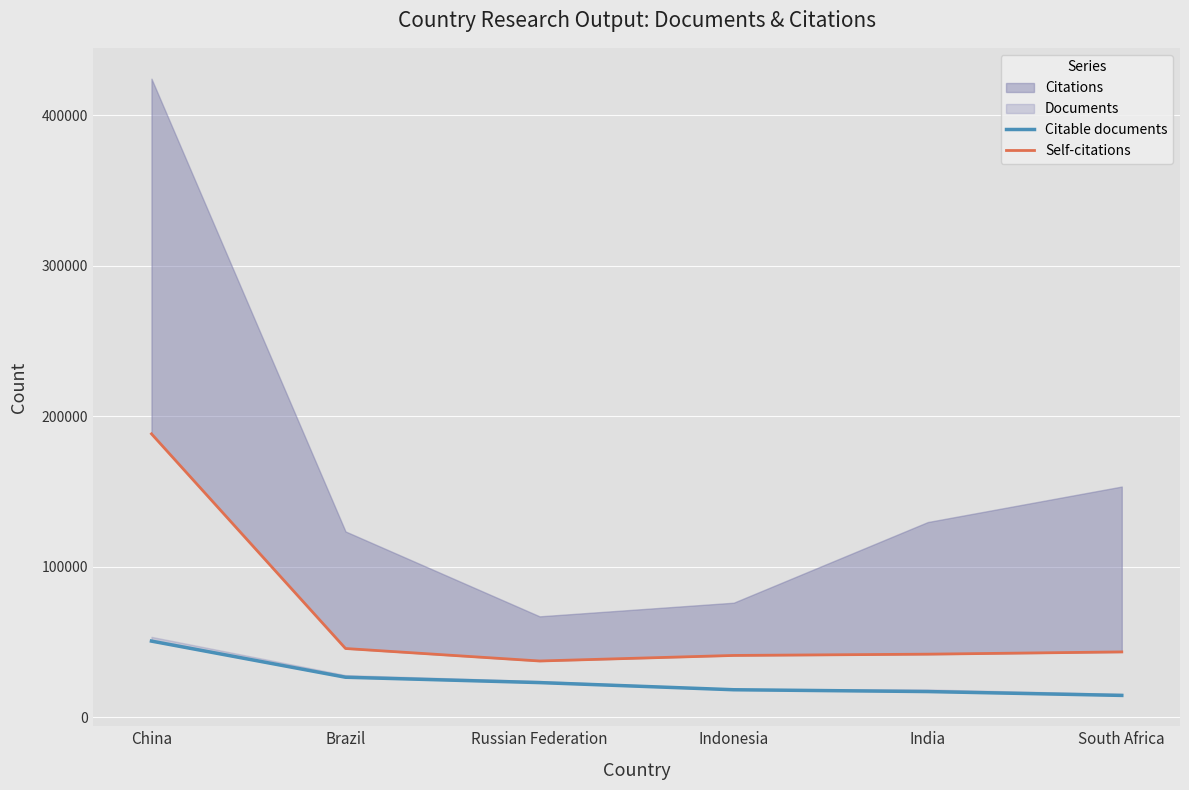

The Self-citations series shows 20495 at Russian Federation. True or false?

False